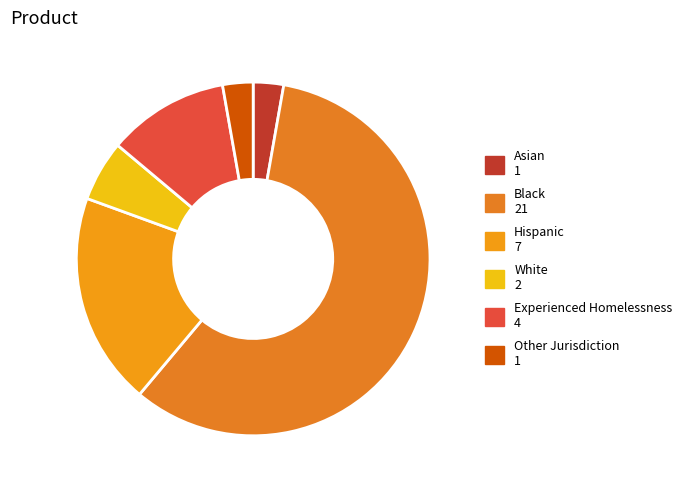

To the nearest percent, what portion does White represent?

6%